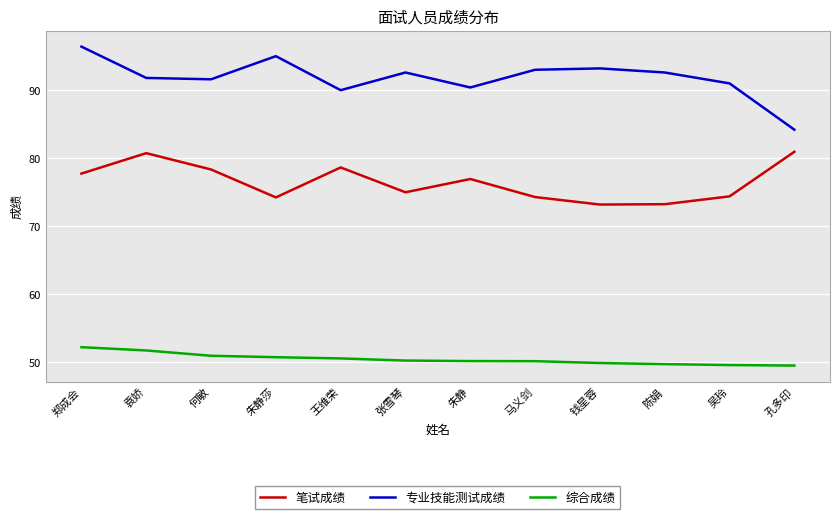

What is the difference between the highest and lowest values at 孔多印?

34.7